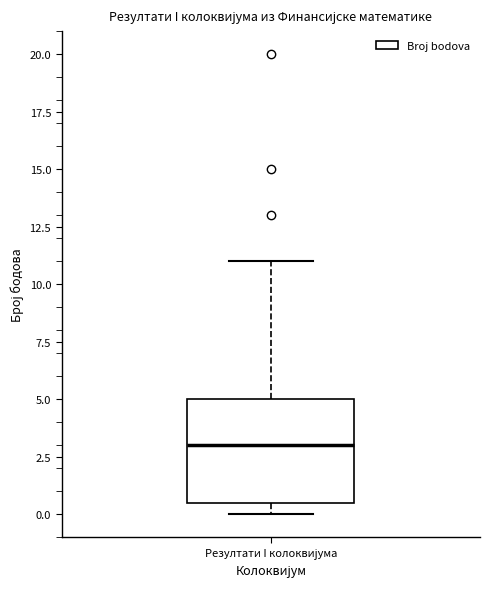

Read this box plot against the y-axis: the position of the median line, the range covered by the box, and the ends of both whiskers. The values are not printed on the chart, so give them approximately, as read against the axis.

median 3.0, box 0.5 to 5.0, whiskers 0.0 to 11.0